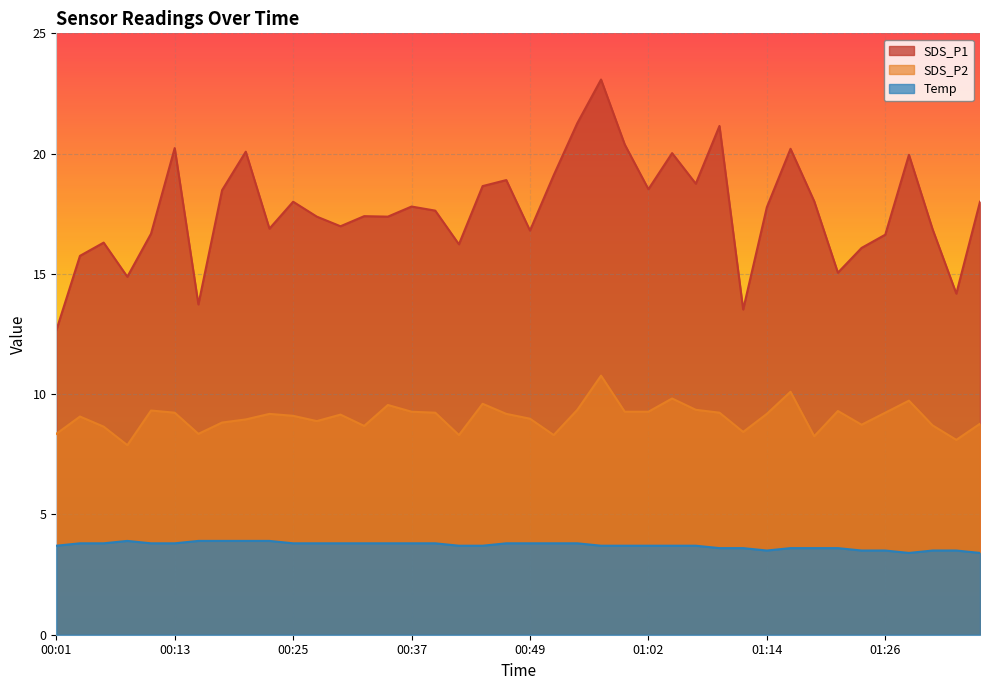

List the labels in order of SDS_P2 value, largest first.

00:57, 01:16, 01:04, 01:28, 00:45, 00:35, 00:54, 01:06, 00:11, 01:21, 00:37, 00:59, 01:02, 00:13, 00:40, 01:09, 01:26, 00:23, 00:47, 01:14, 00:30, 00:25, 00:03, 00:49, 00:20, 00:28, 00:18, 01:36, 01:24, 01:31, 00:32, 00:06, 01:11, 00:01, 00:15, 00:42, 00:52, 01:19, 01:33, 00:08